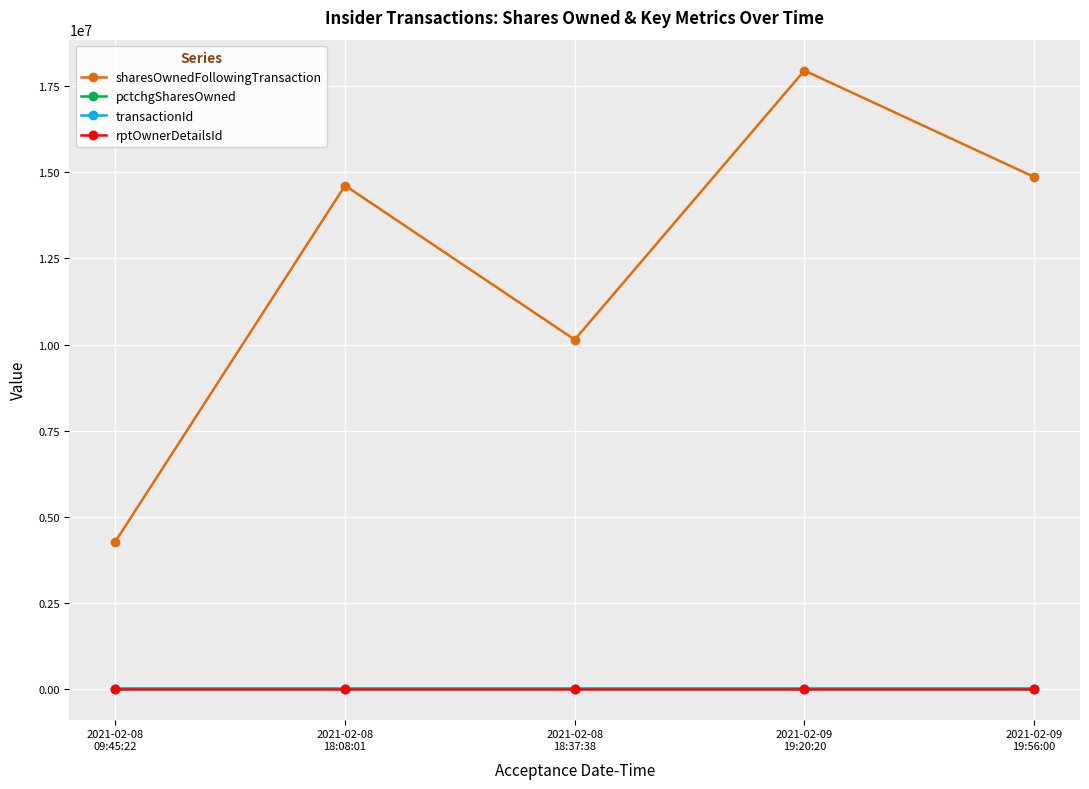

How many lines are shown in the chart?

4